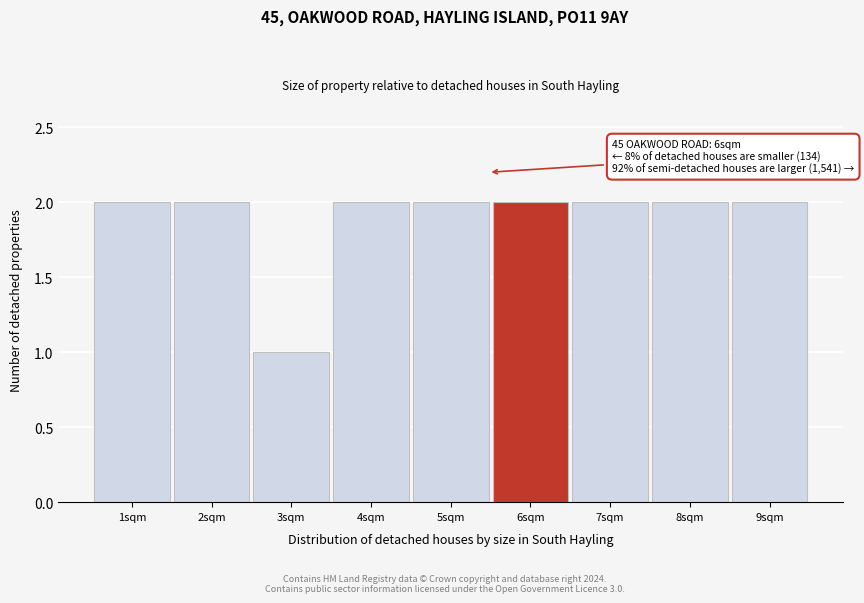

Reading left to right, what are all the values shown in this chart?

1sqm=2	2sqm=2	3sqm=1	4sqm=2	5sqm=2	6sqm=2	7sqm=2	8sqm=2	9sqm=2